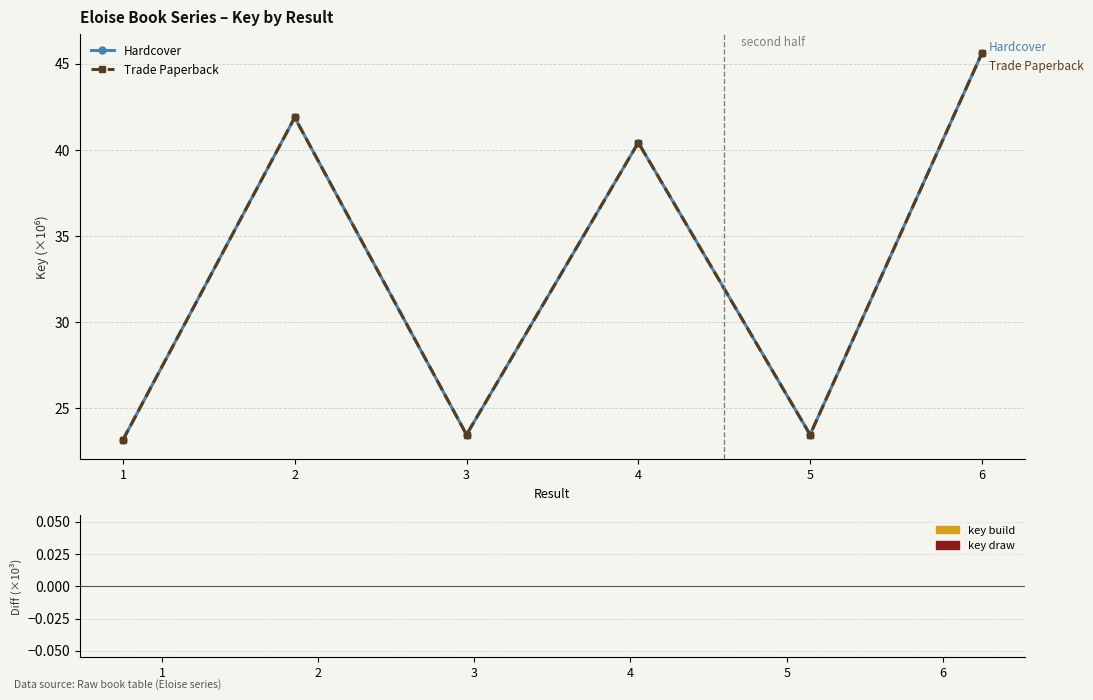

Is this an area chart (filled region under the line)?

No